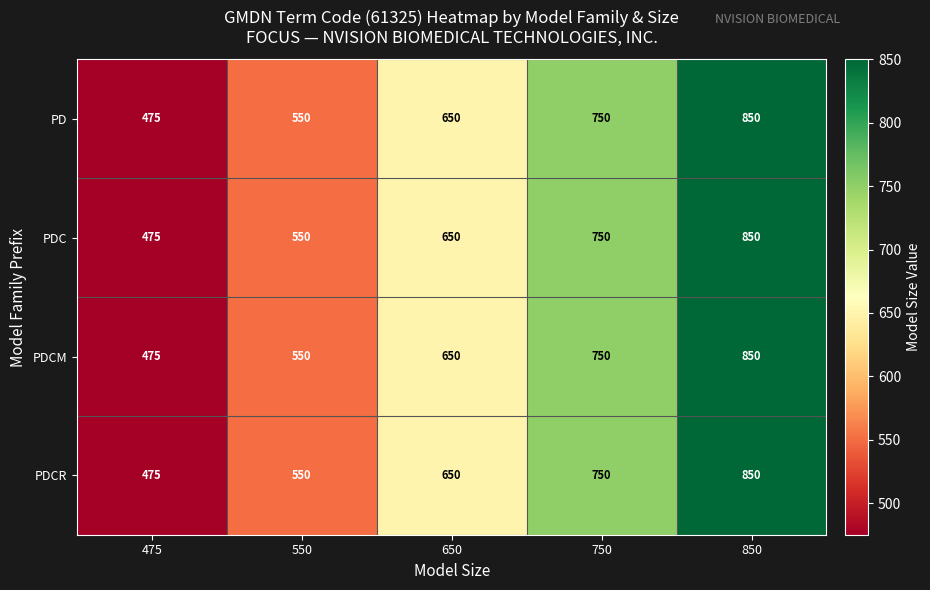

What is the difference between the maximum and second lowest values in the PDCR series?

300